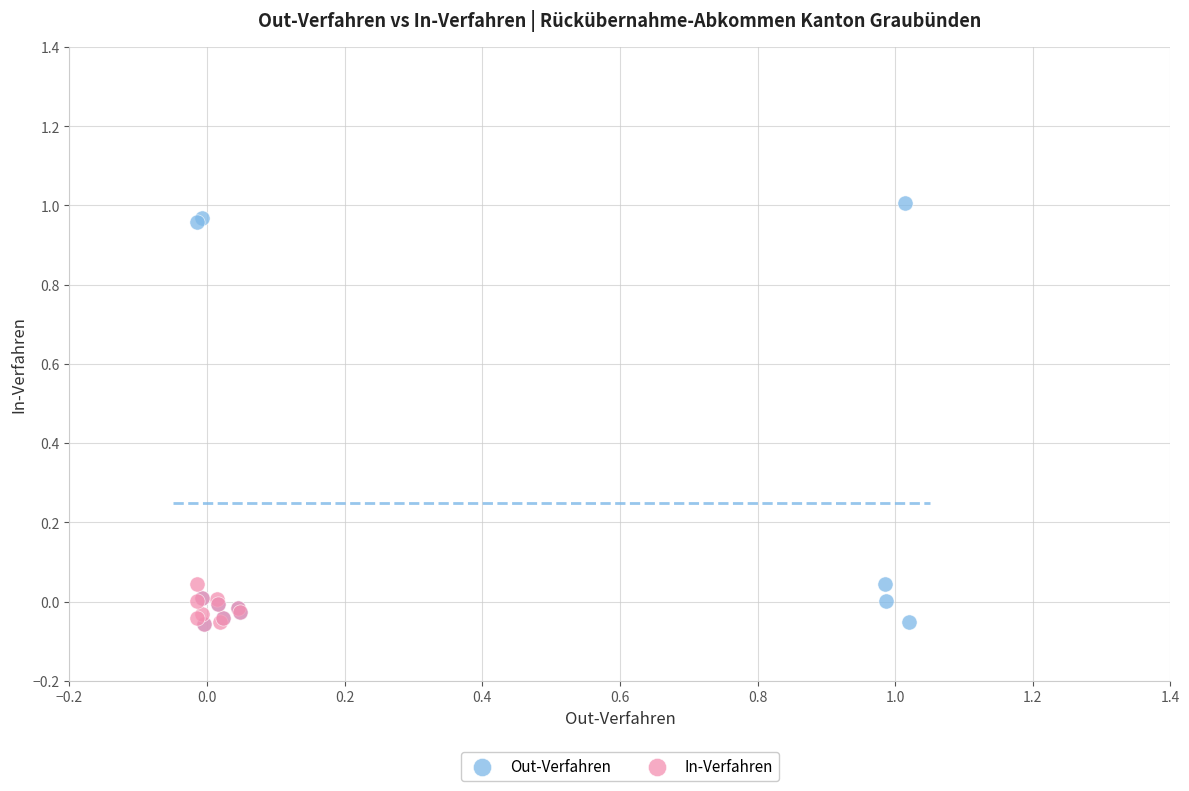

Which series contains the highest Y value?

Out-Verfahren